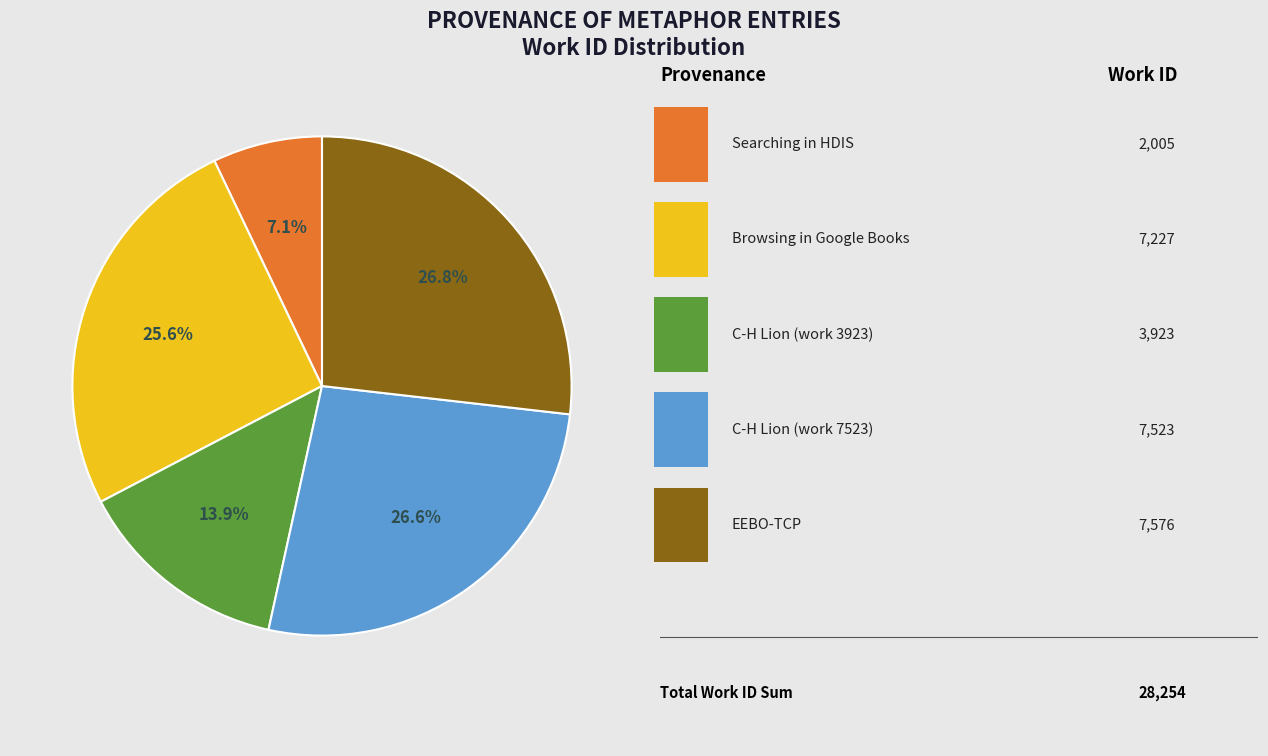

Is there a majority slice in this chart?

No